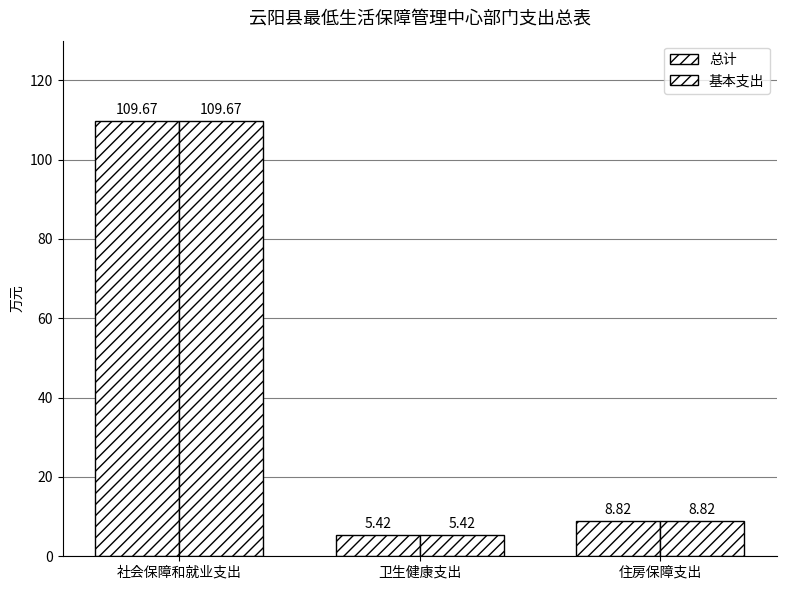

What is the highest value of the 基本支出 series?

109.7